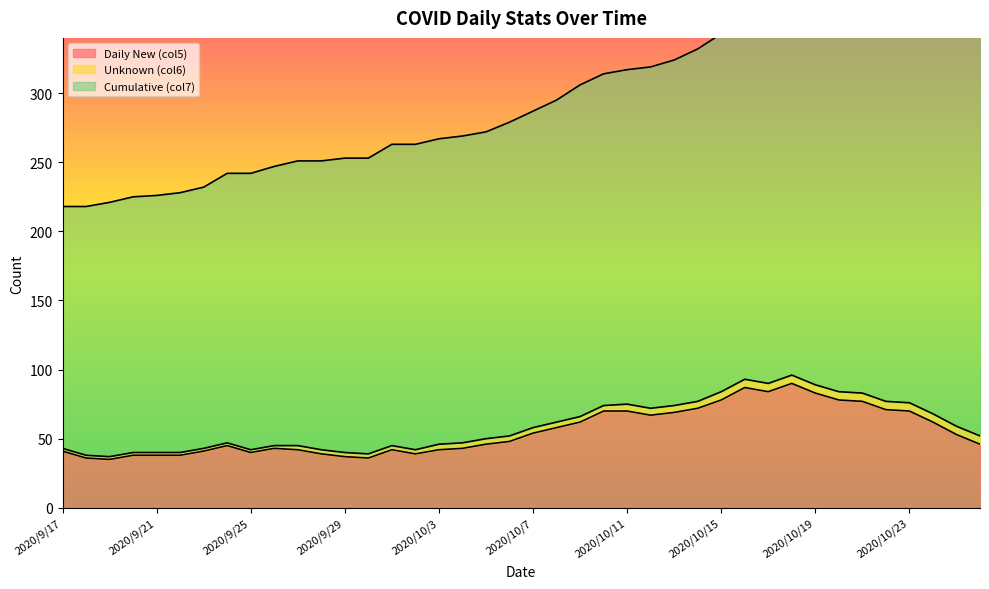

Count the number of data series in this chart.

3